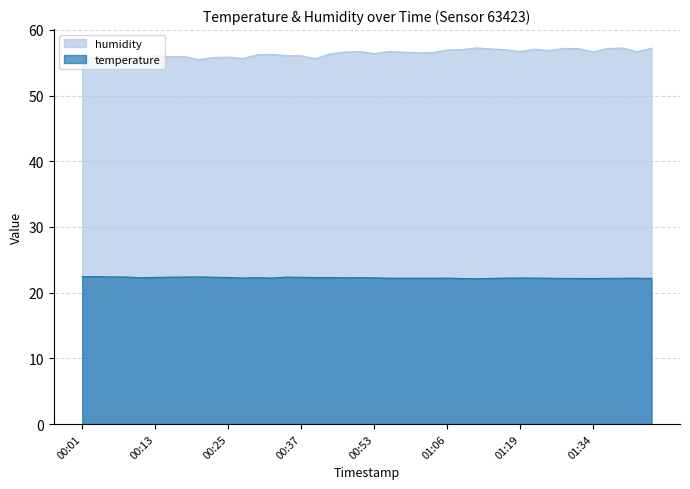

Reading right to left, transcribe all the data shown in this chart.

temperature: 22.2	22.2	22.2	22.2	22.1	22.2	22.2	22.2	22.2	22.2	22.2	22.2	22.1	22.1	22.2	22.2	22.2	22.2	22.2	22.2	22.3	22.3	22.3	22.3	22.3	22.4	22.2	22.3	22.2	22.3	22.4	22.4	22.4	22.4	22.3	22.3	22.4	22.4	22.4	22.4
humidity: 57.2	56.7	57.2	57.2	56.6	57.1	57.2	56.9	57.1	56.7	57.0	57.1	57.2	57.0	56.9	56.5	56.5	56.6	56.7	56.4	56.7	56.6	56.4	55.6	56.0	56.1	56.3	56.2	55.6	55.8	55.8	55.5	55.9	55.9	56.1	55.5	55.9	55.6	55.8	55.9